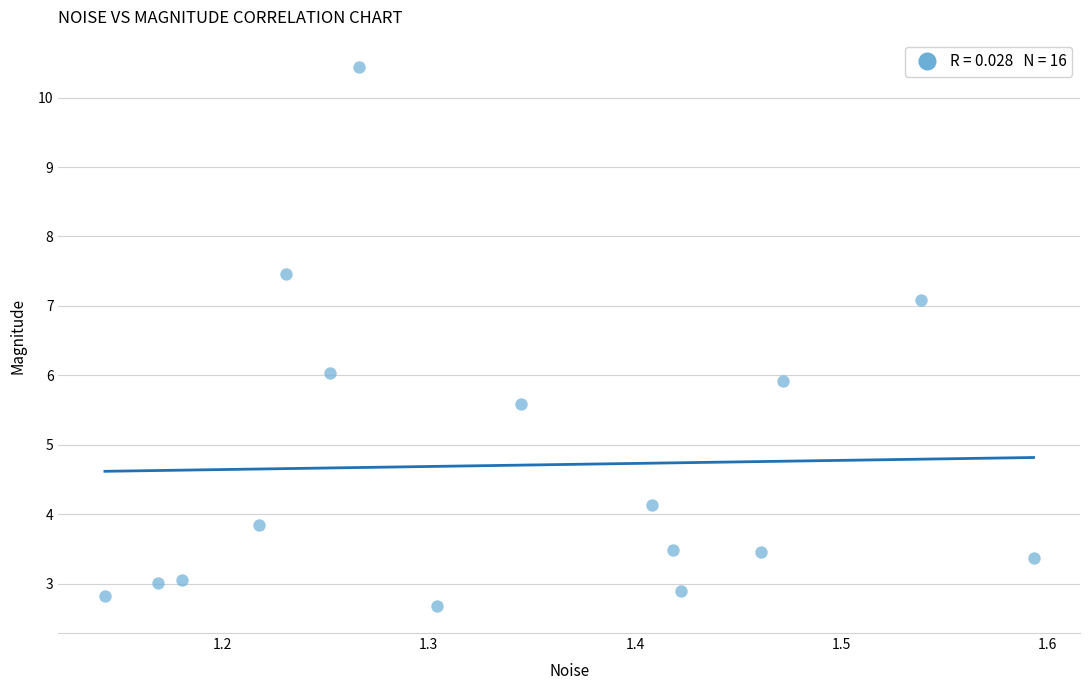

What is the range of Y values (max minus min)?

7.8